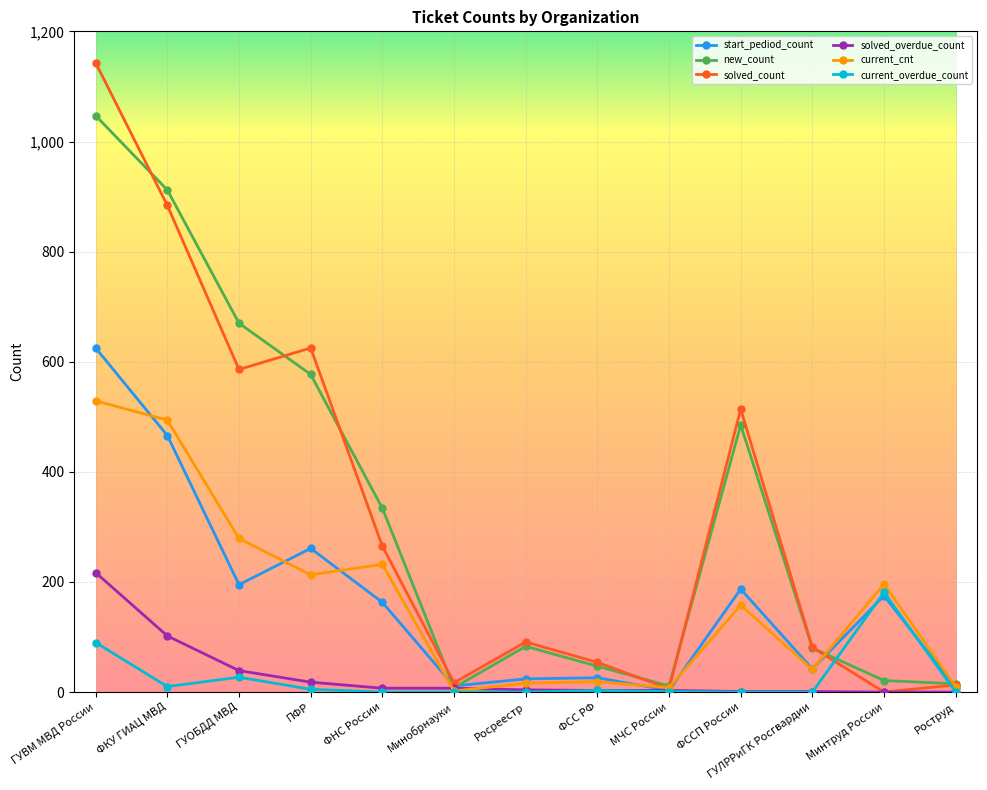

What is the label of the 10th point from the right?

ПФР